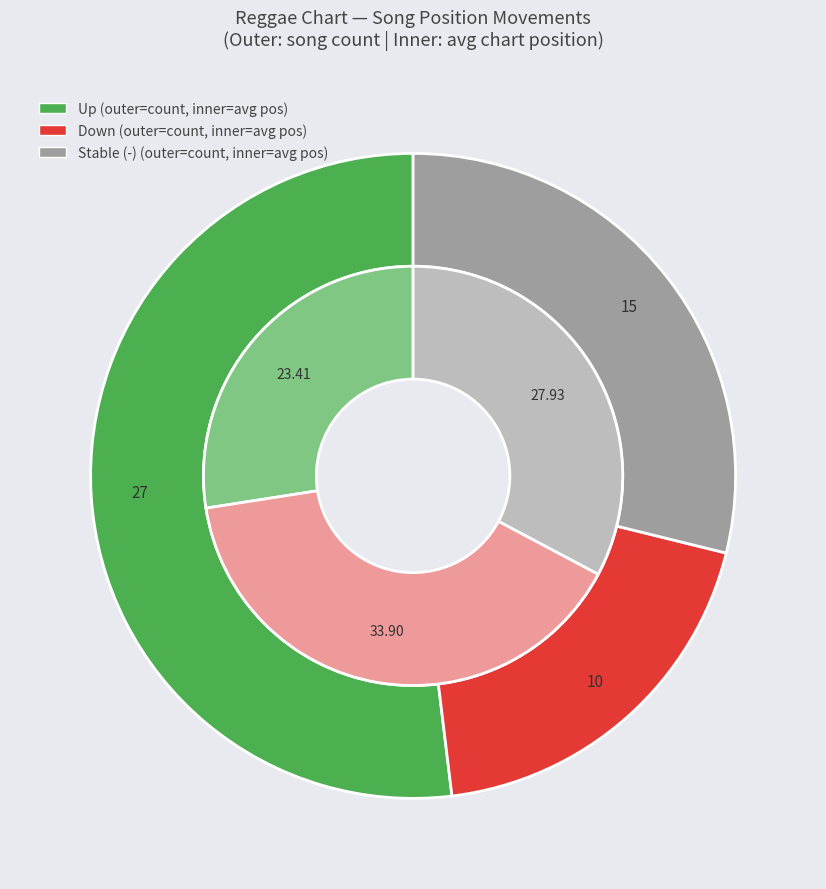

Rank the categories by value from lowest to highest.

down, -, up